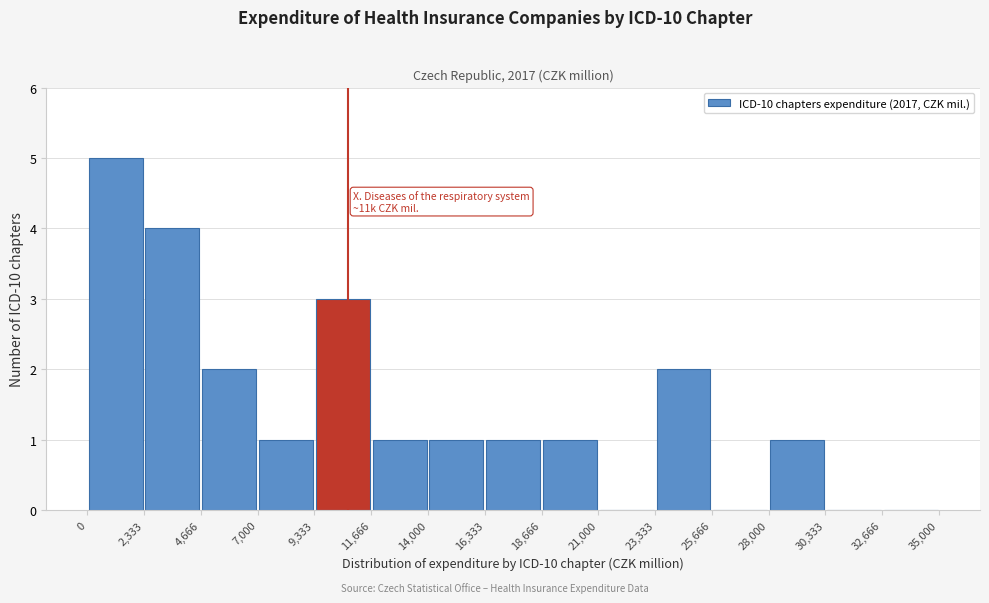

Which range on the x-axis has the tallest bar?

0 to 2,333